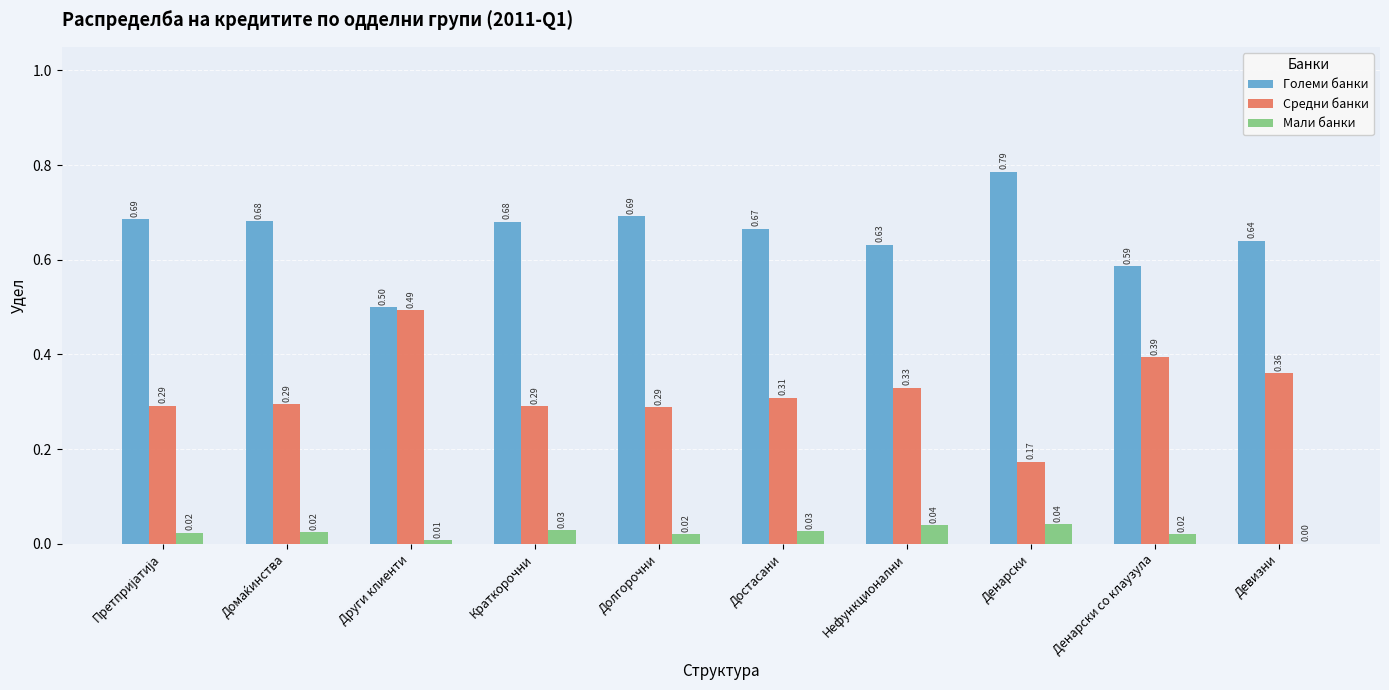

What is the total value across all series at Нефункционални?

1.0